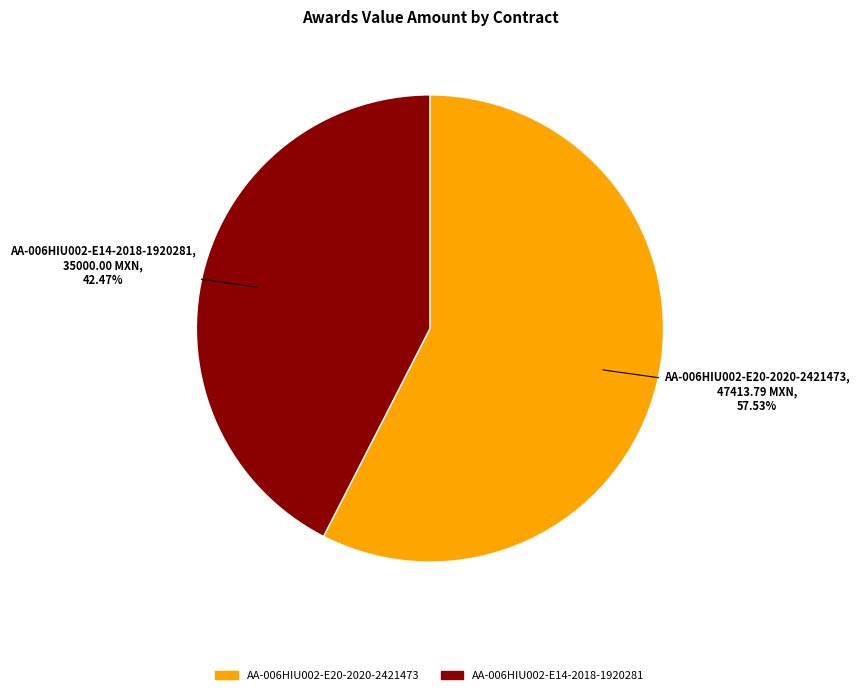

Count the number of slices in the pie.

2